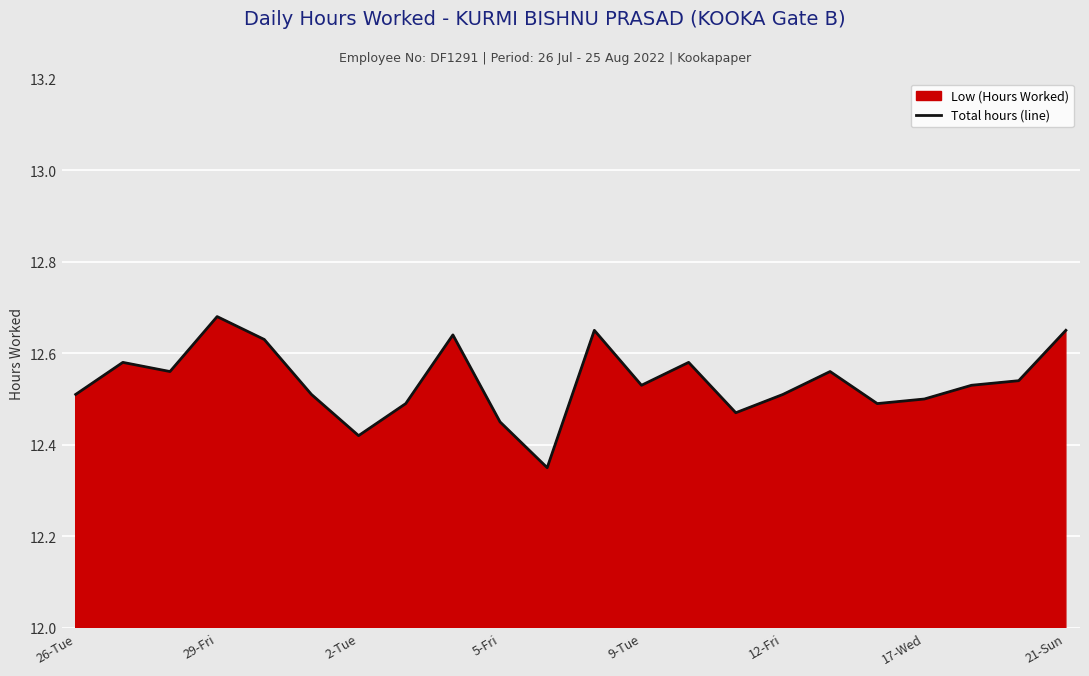

What is the greatest value displayed?

12.7